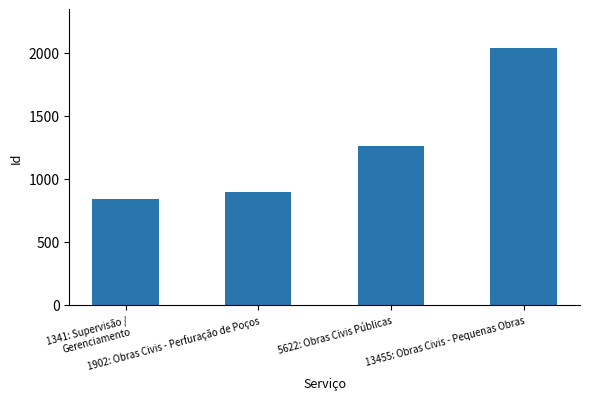

Rank the categories by value from highest to lowest.

13455: Obras Civis - Pequenas Obras, 5622: Obras Civis Públicas, 1902: Obras Civis - Perfuração de Poços, 1341: Supervisão / Gerenciamento